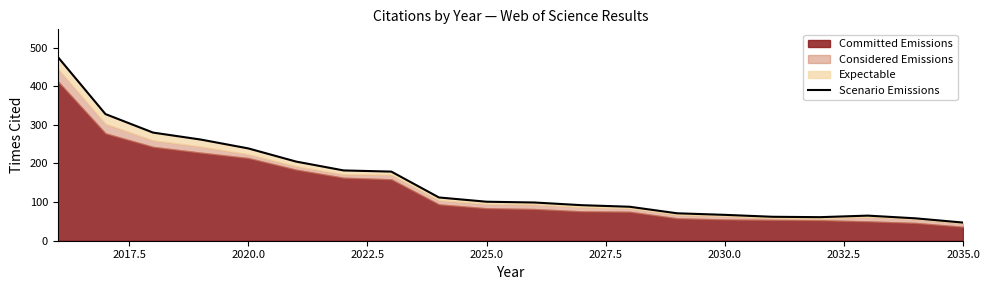

The chart shows a value of 316 at 2030.0. True or false?

False